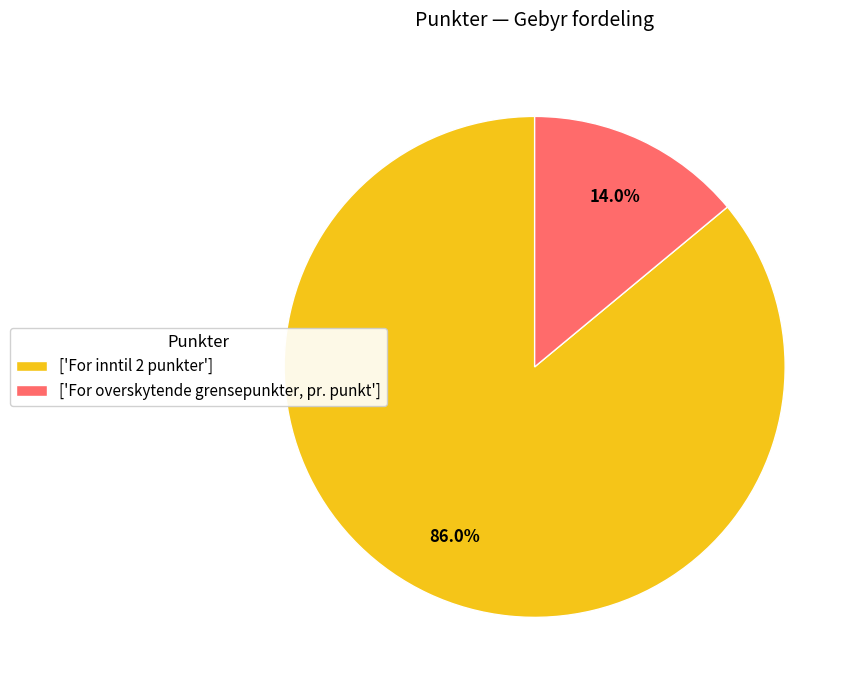

Count the number of slices in the pie.

2